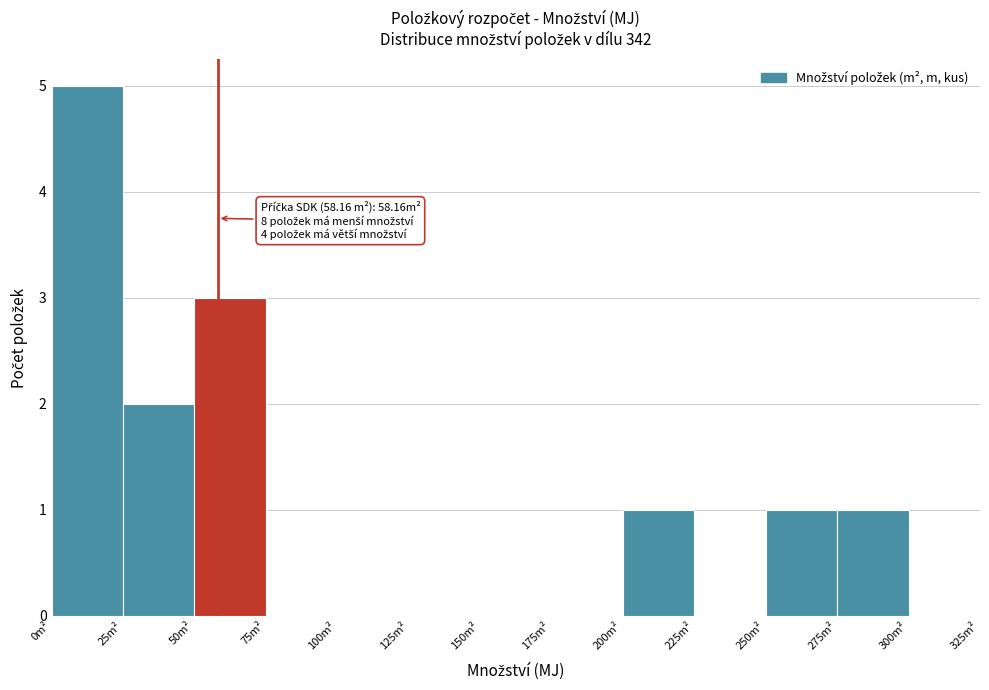

Which range on the x-axis has the tallest bar?

0 to 25